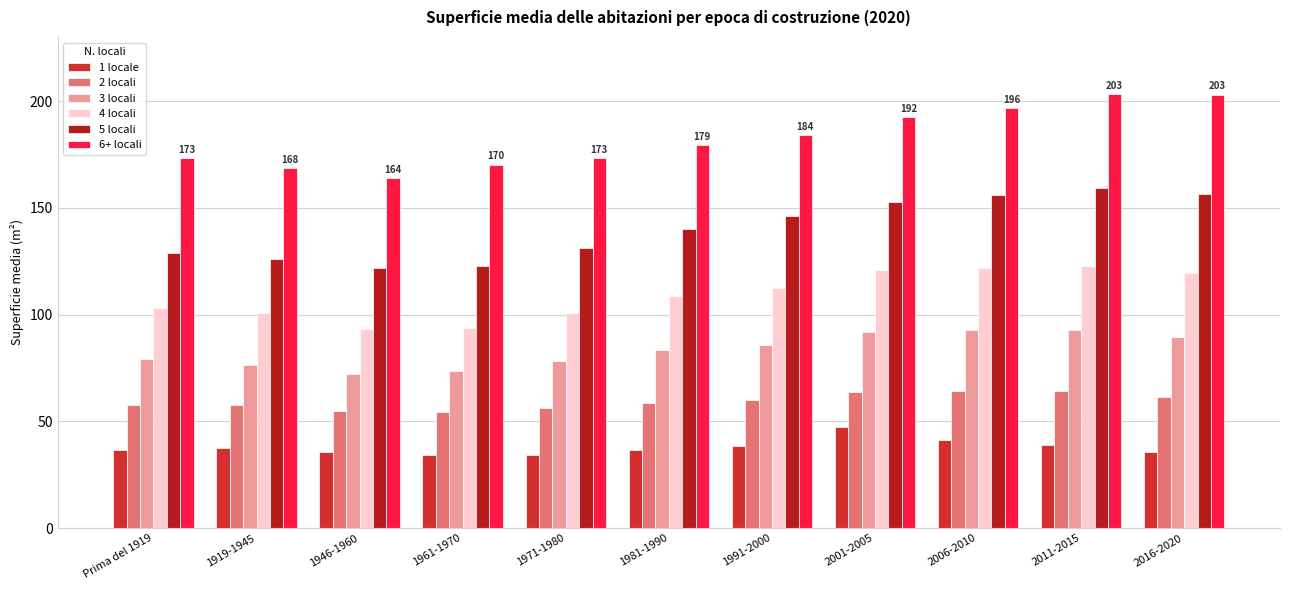

What is the difference between the maximum and second lowest values in the 1 locale series?

13.1